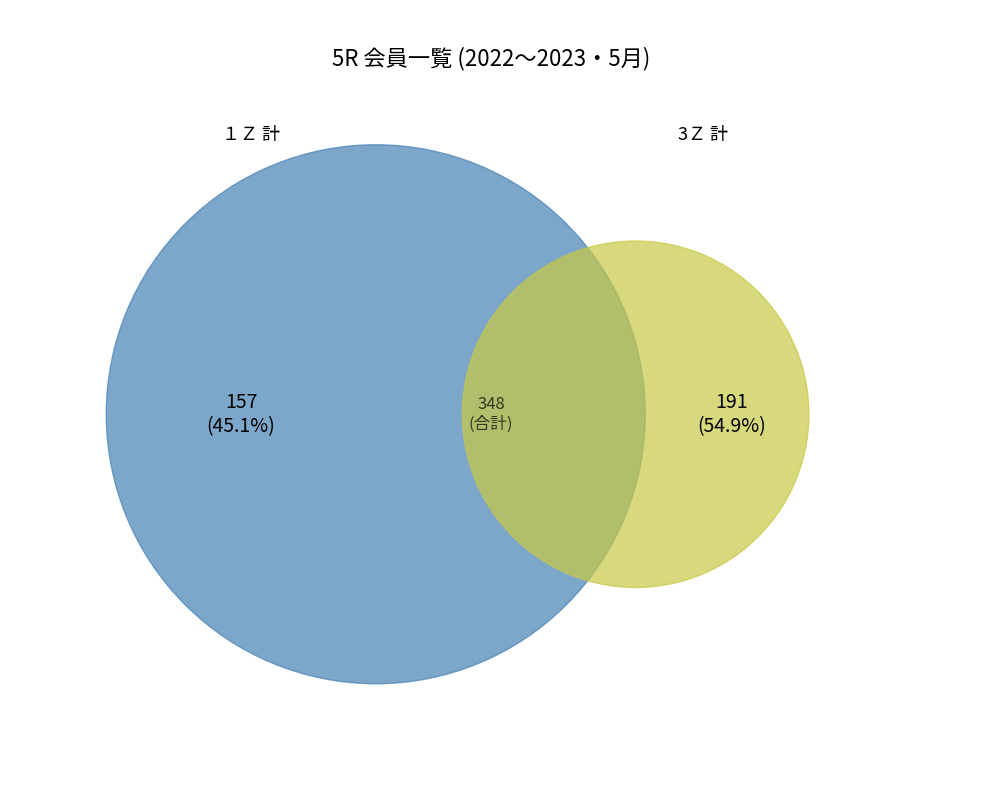

Combined, do 3Ｚ and １Ｚ account for over 50%?

Yes